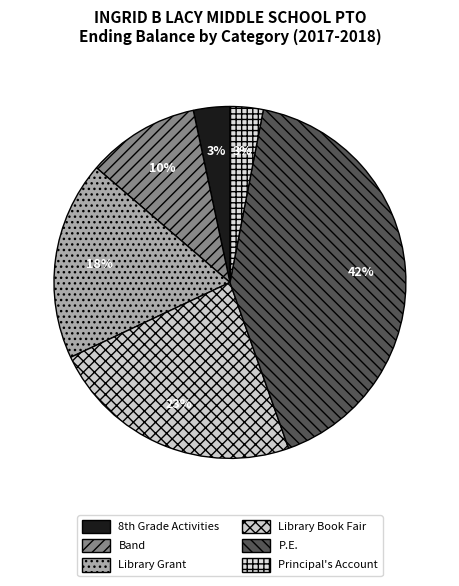

What percentage is the Principal's Account slice, to the nearest percent?

3%